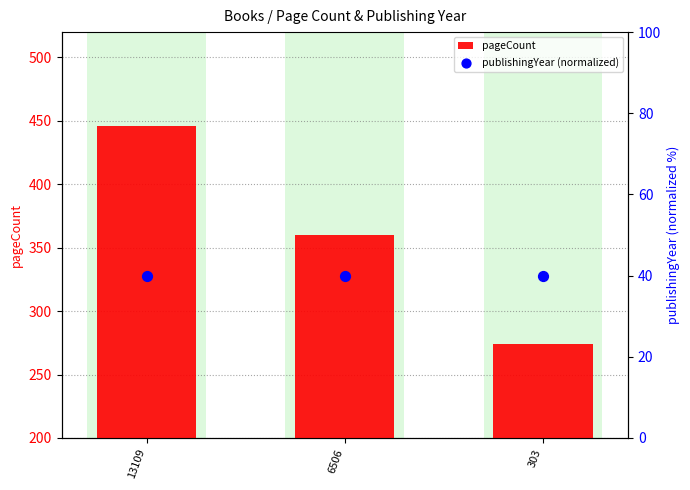

Which series contains the highest Y value?

pageCount